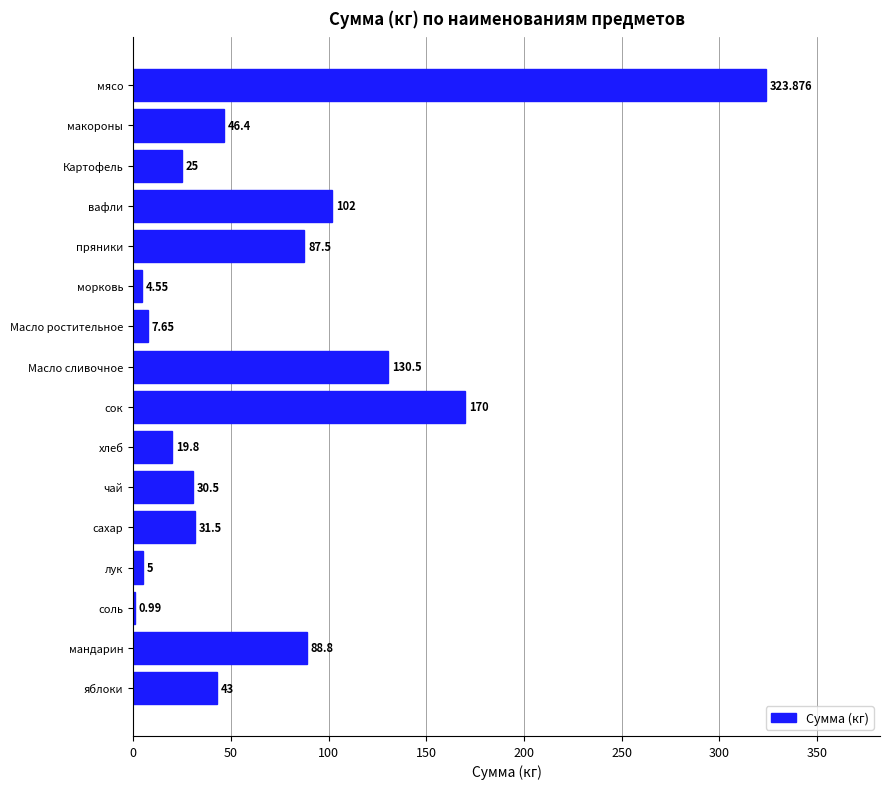

Which has a higher value, макороны or лук?

макороны